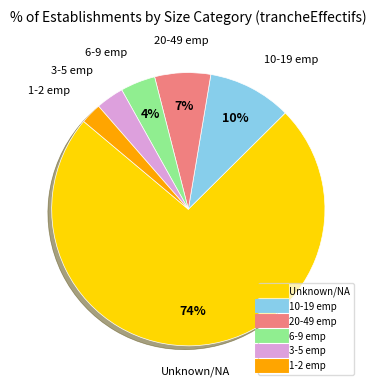

Is there any slice that represents more than half of the pie?

Yes